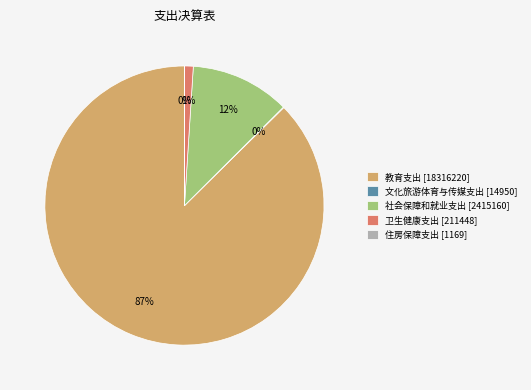

To the nearest percent, what is the difference between the largest and smallest slice percentages?

87%